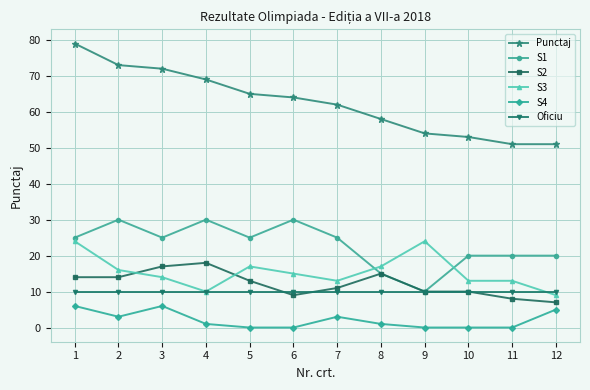

How many lines are shown in the chart?

6